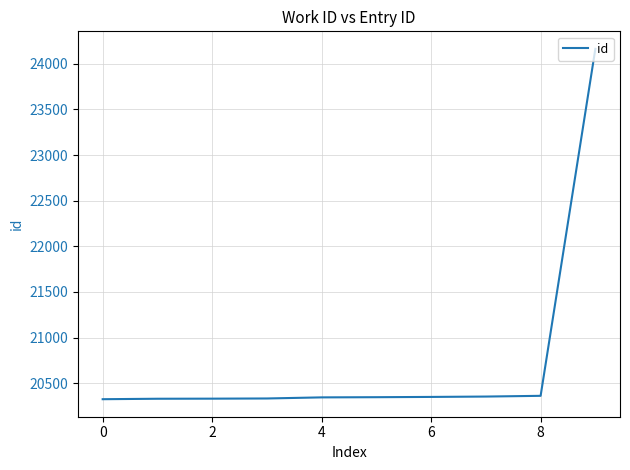

What is the difference between the maximum and minimum values?

3839